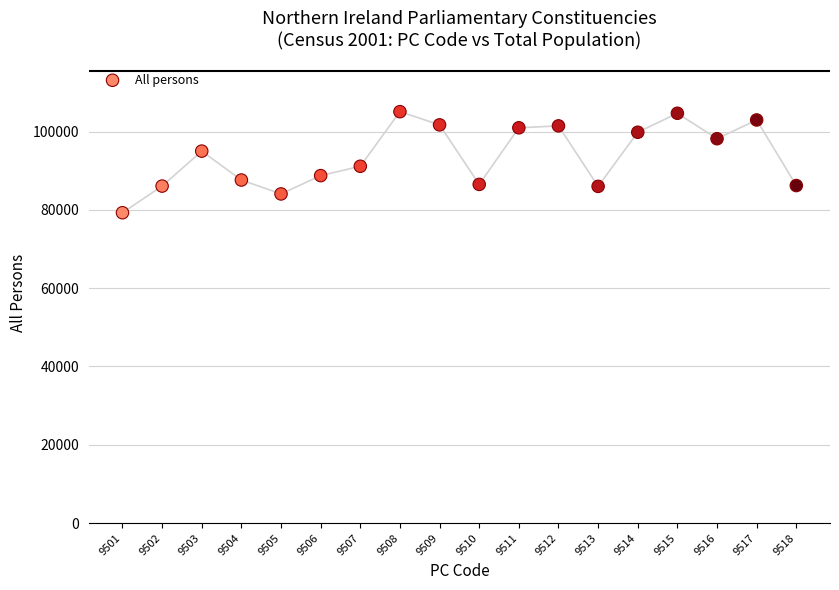

What is the range of Y values (max minus min)?

25805